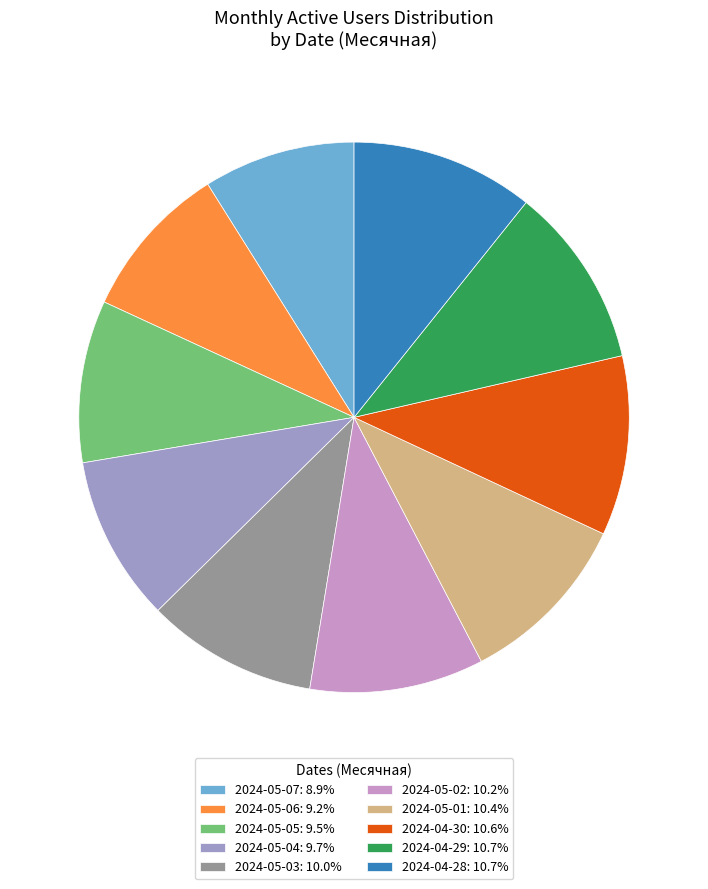

What is the ratio of the value at 2024-04-30: 10.6% to the value at 2024-05-04: 9.7%?

1.1